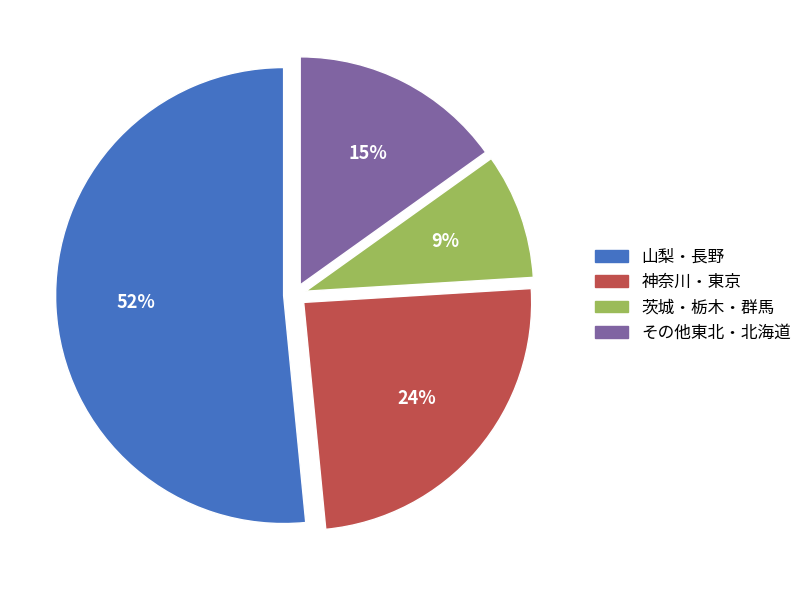

To the nearest percent, what is the average slice percentage?

25%